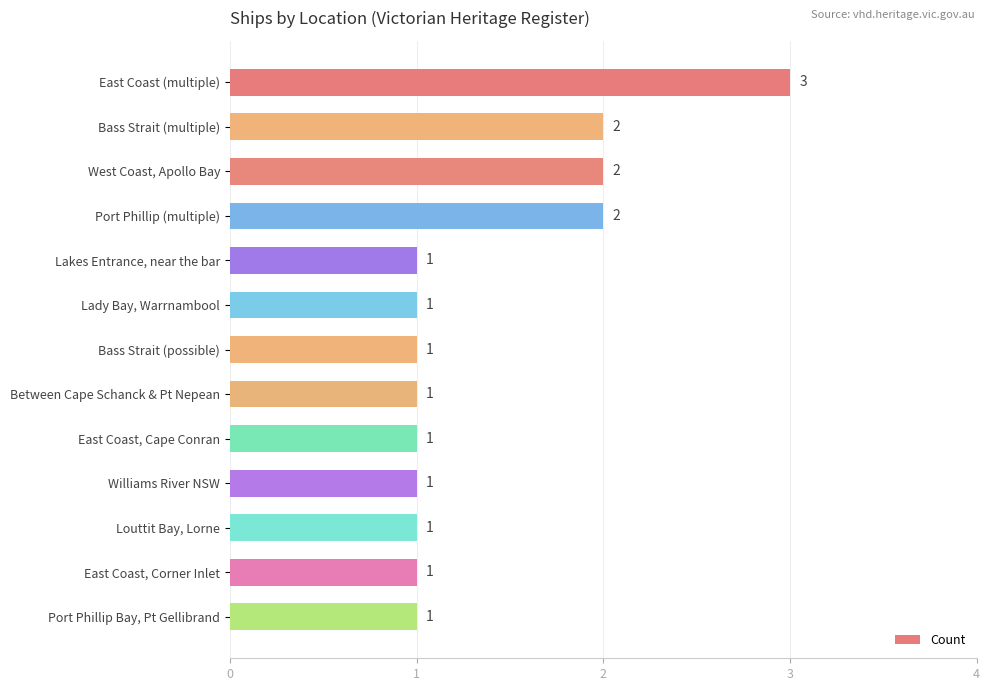

What position from the bottom is Bass Strait (possible)?

7